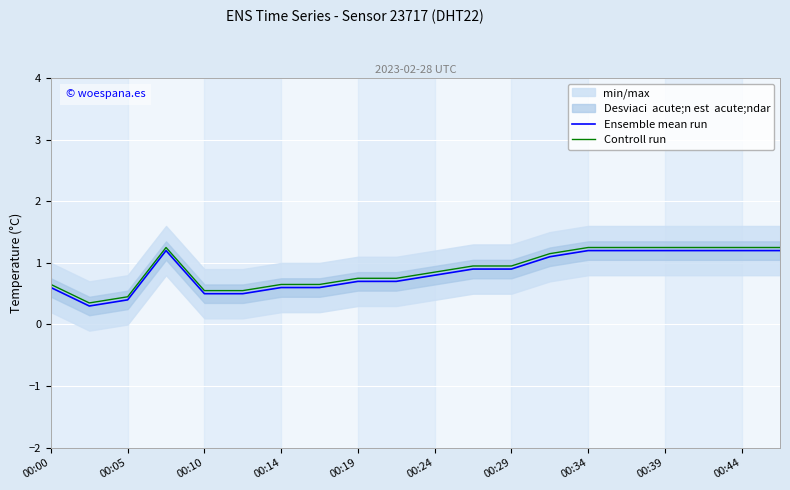

Is it true that Ensemble mean run equals 0.1 at 00:10?

False